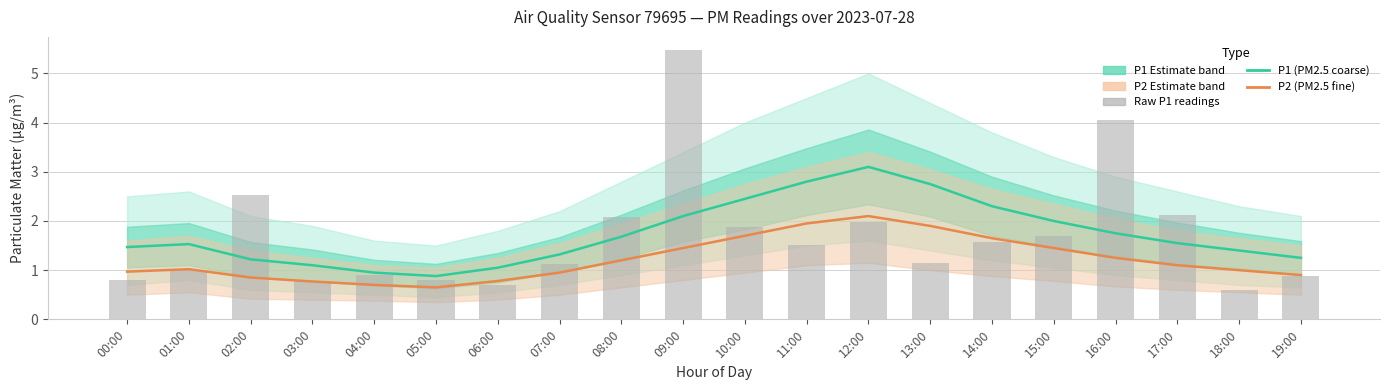

The P1 (PM2.5 coarse) series shows 4.0 at 14:00. True or false?

False